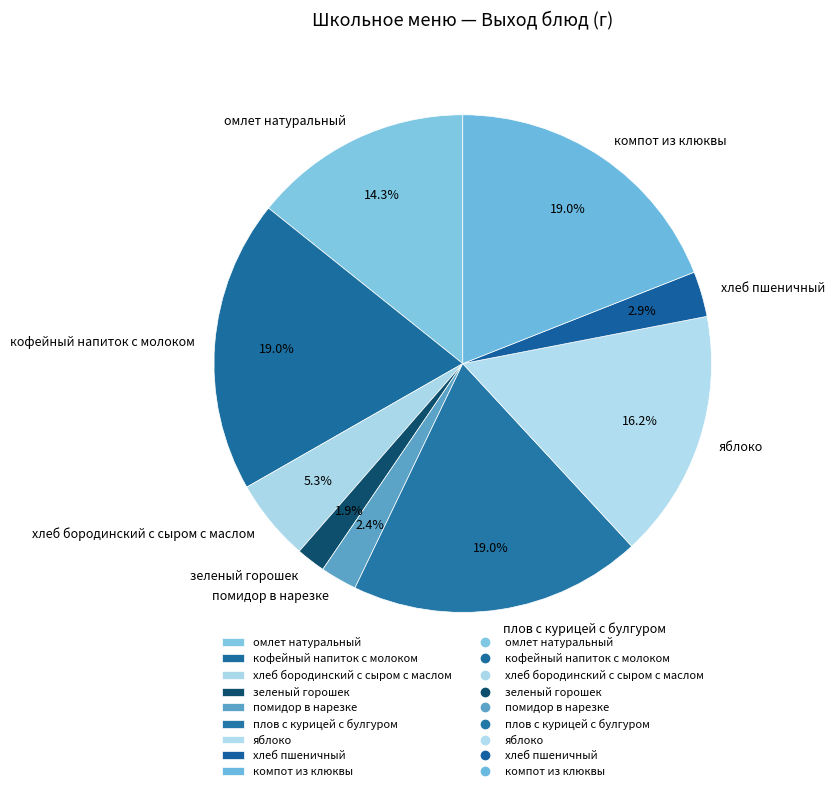

What portion of the pie excludes компот из клюквы?

81.0%